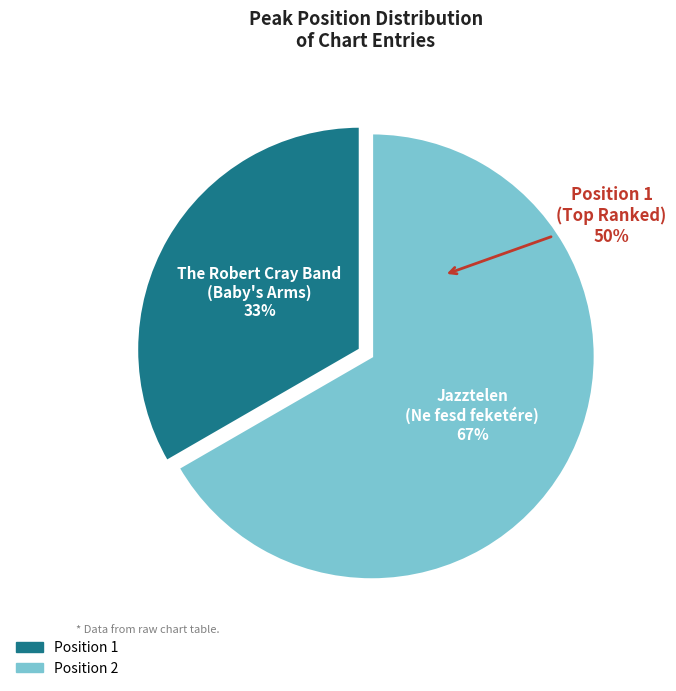

How many slices are in this pie chart?

2